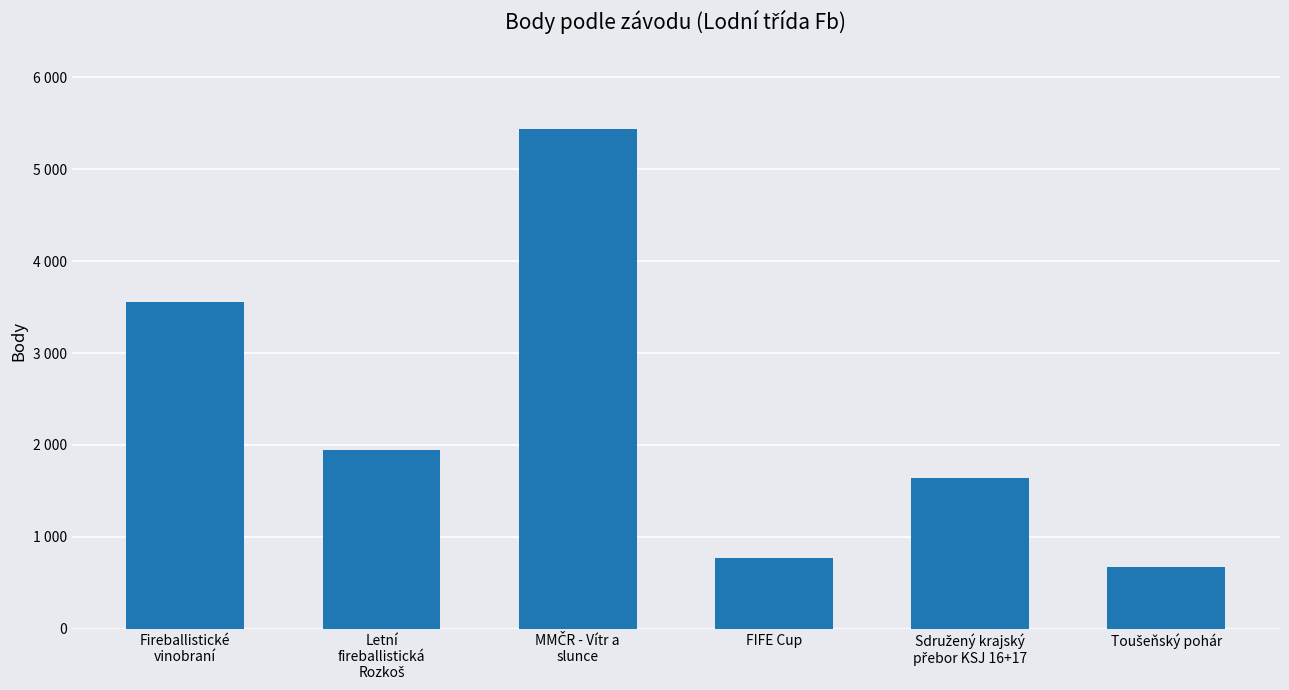

What is the difference between the values at Fireballistické
vinobraní and Toušeňský pohár?

2889